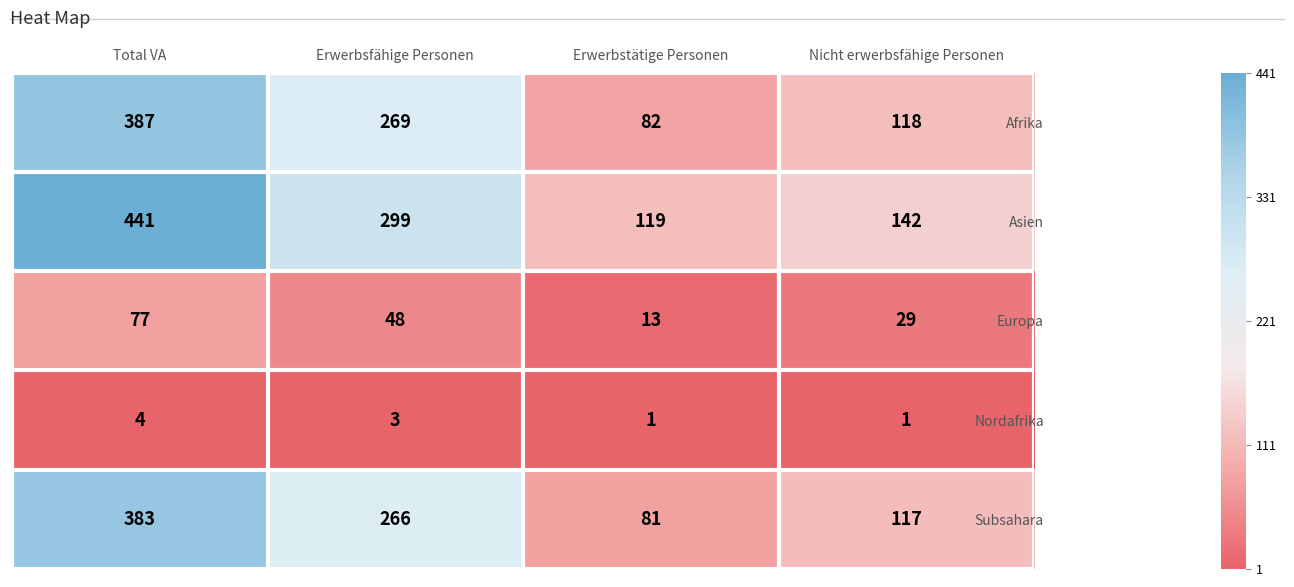

What is the difference between the maximum and minimum values in the Afrika series?

305